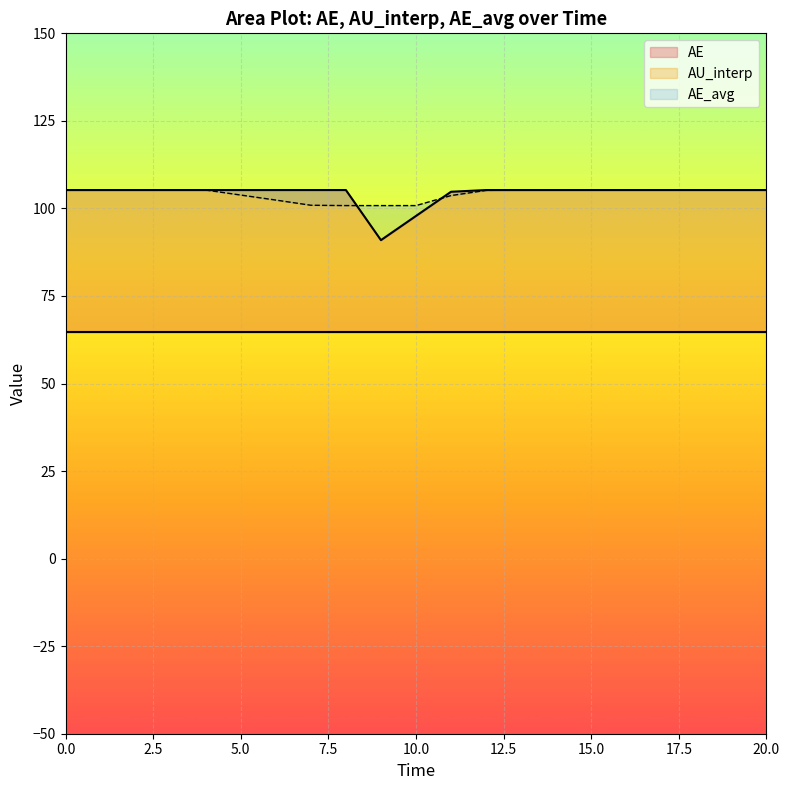

True or false: AE has more than 0 interior local peaks.

False